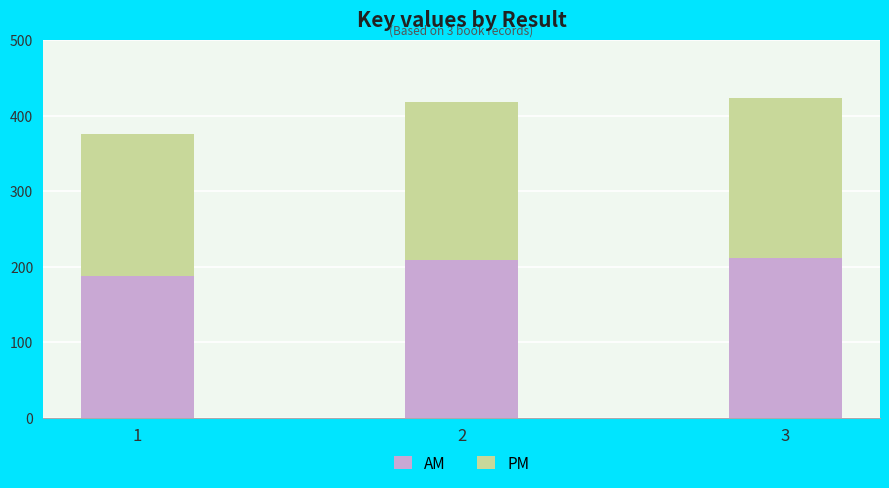

What is the lowest value of the AM series?

188.0